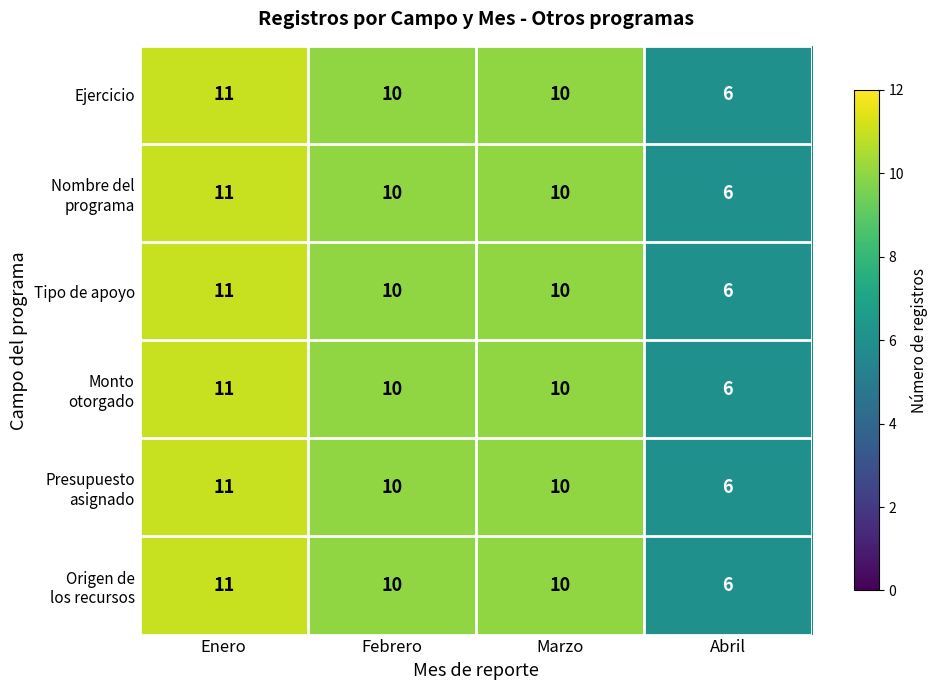

What is the maximum value shown in the chart?

11